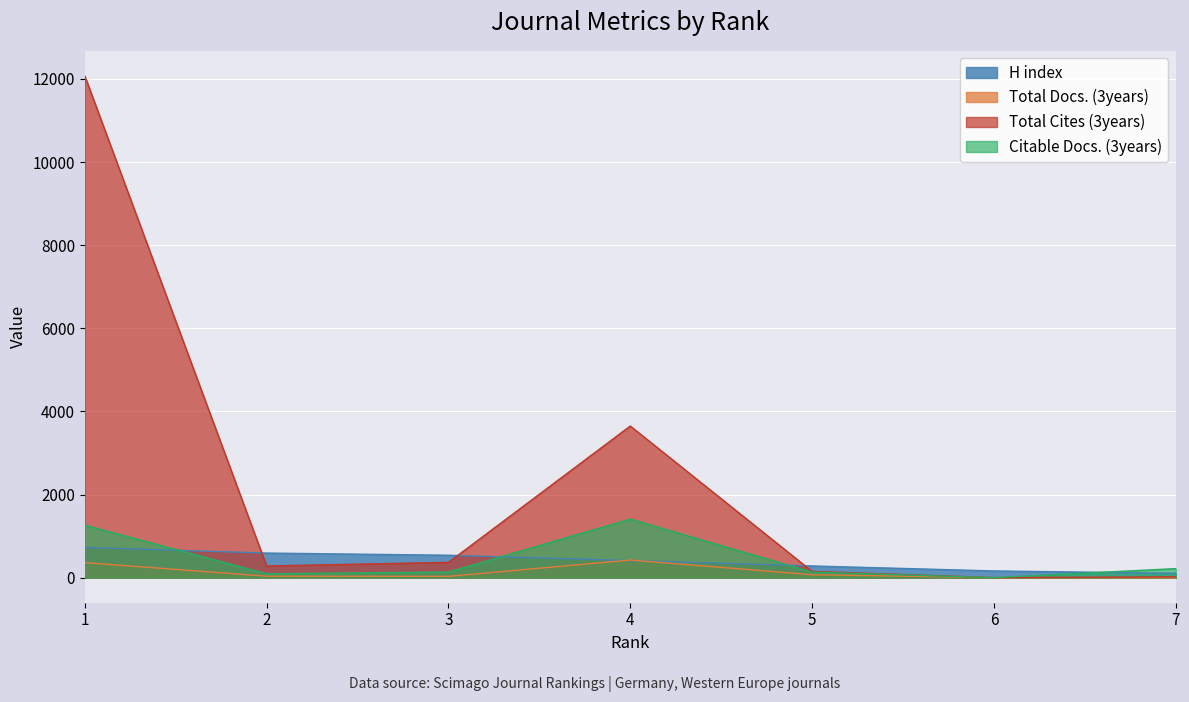

How many positive values does the Citable Docs. (3years) series have?

6